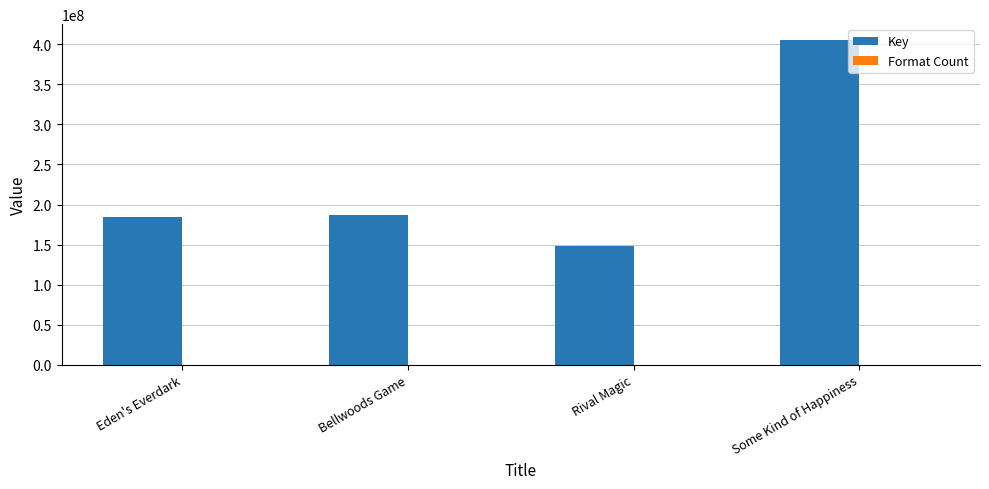

At which category is the sum across all series the highest?

Some Kind of Happiness